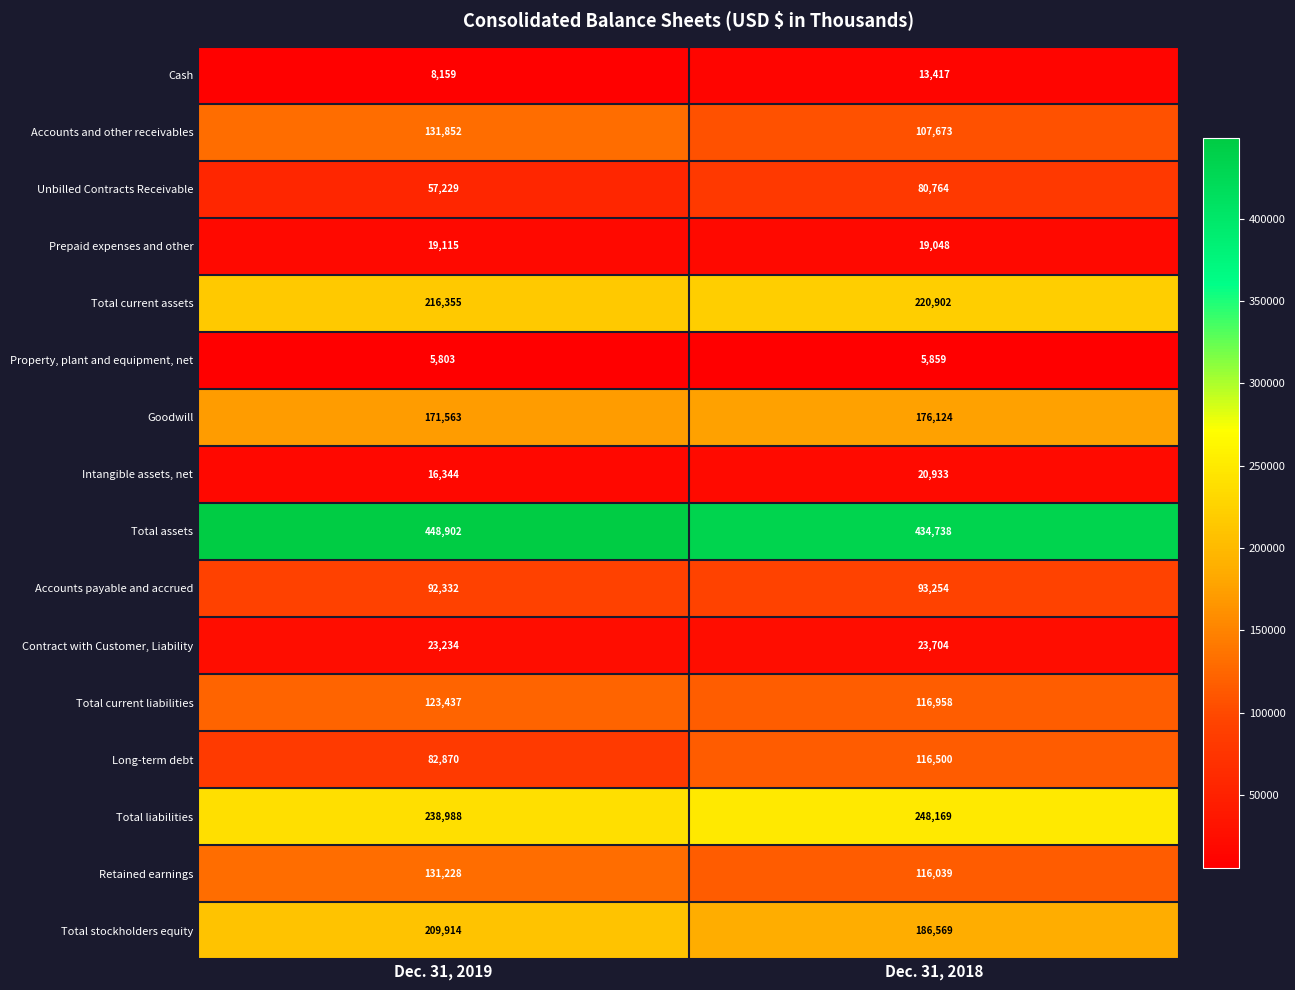

What is the total value across all series at Dec. 31, 2019?

1977325